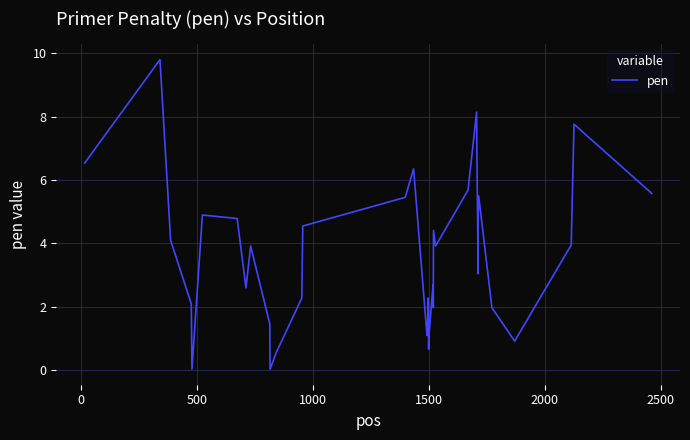

What is the difference between the maximum and minimum values?

9.8